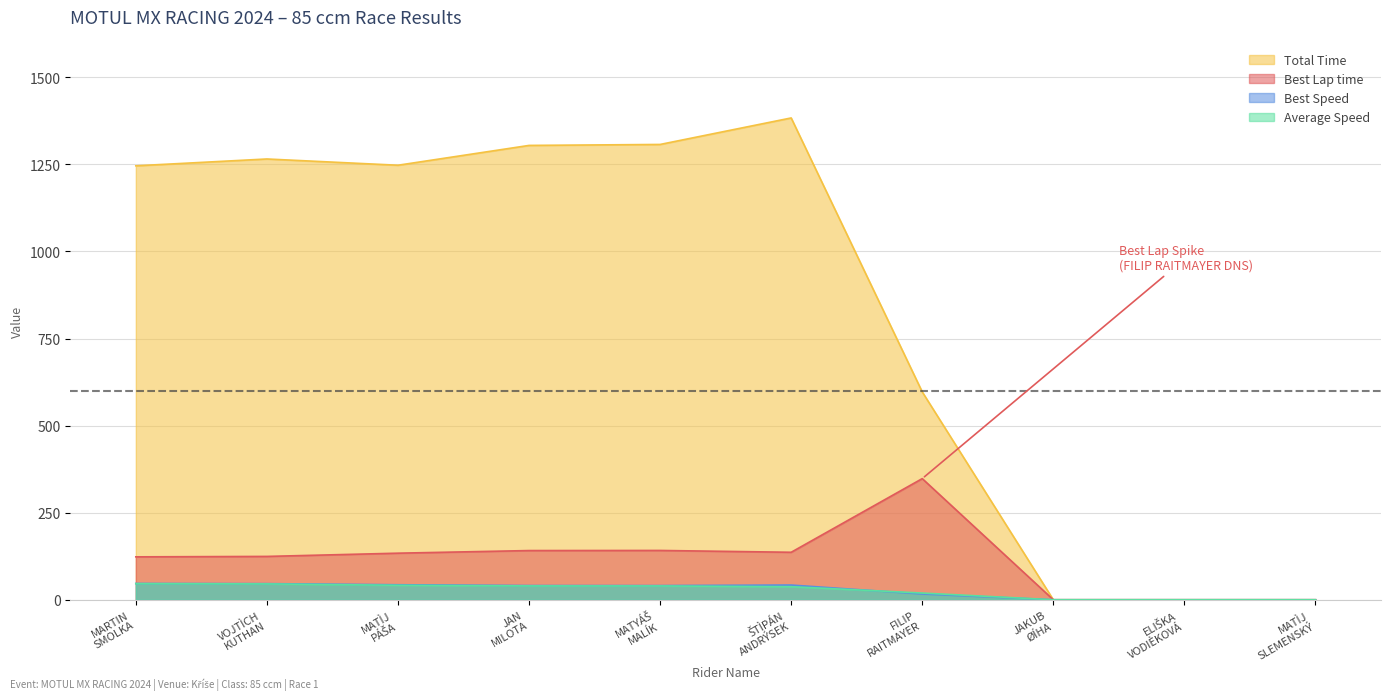

What position from the left is VOJTÌCH KUTHAN?

2